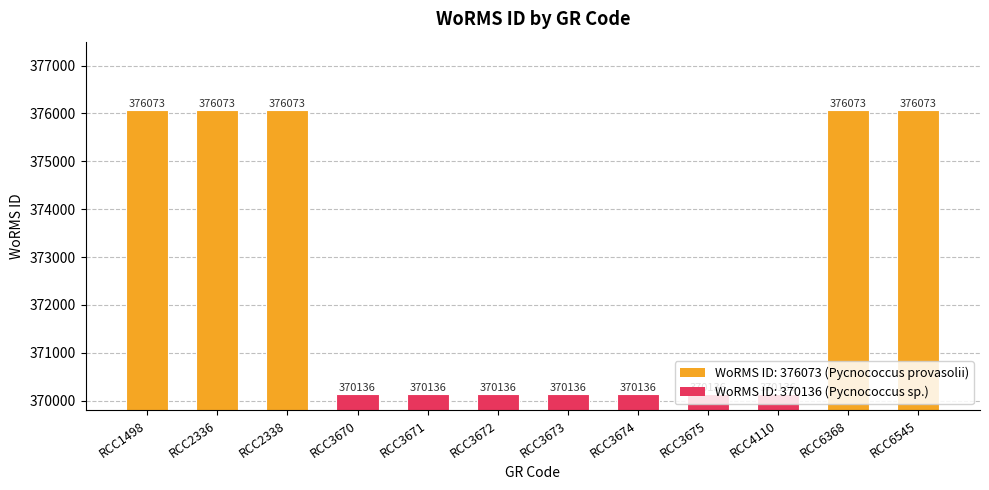

Does the chart contain any negative values?

No